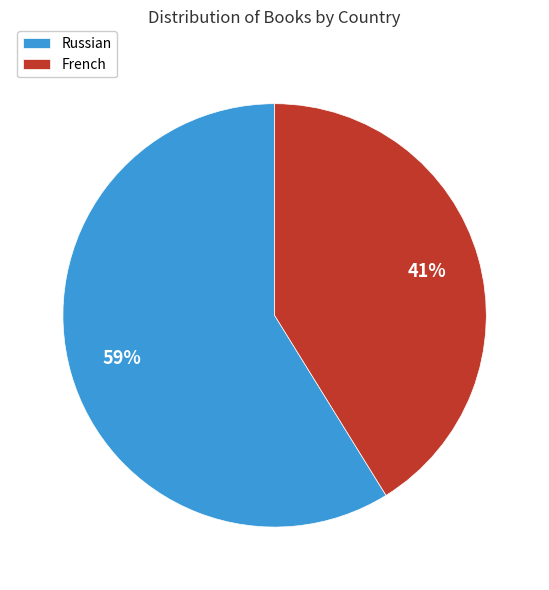

How many segments does this pie chart have?

2